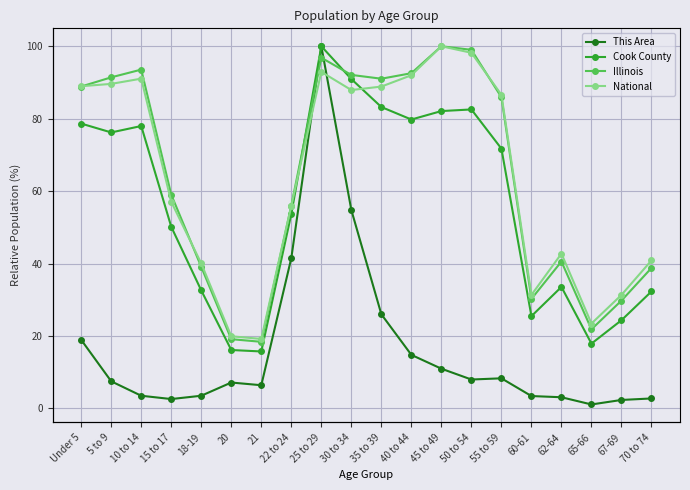

What are all the series names shown in the legend?

This Area, Cook County, Illinois, National